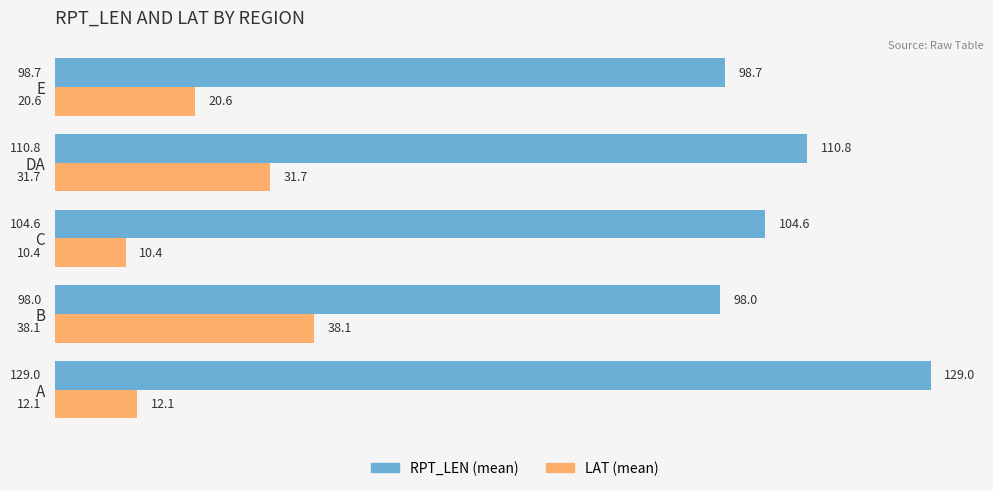

At how many categories does at least one series exceed 43?

5